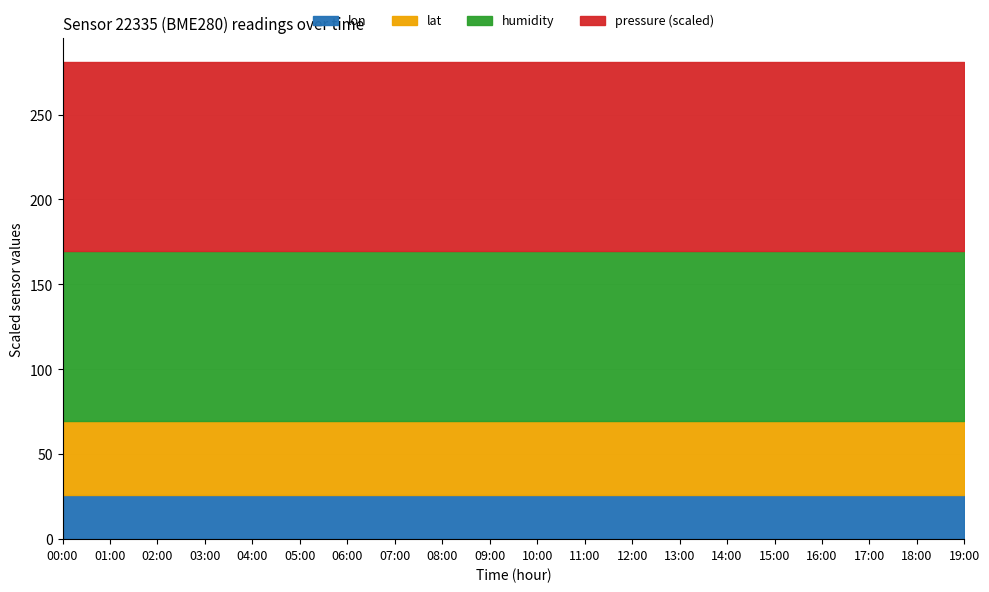

Which series has the largest range (max minus min)?

pressure